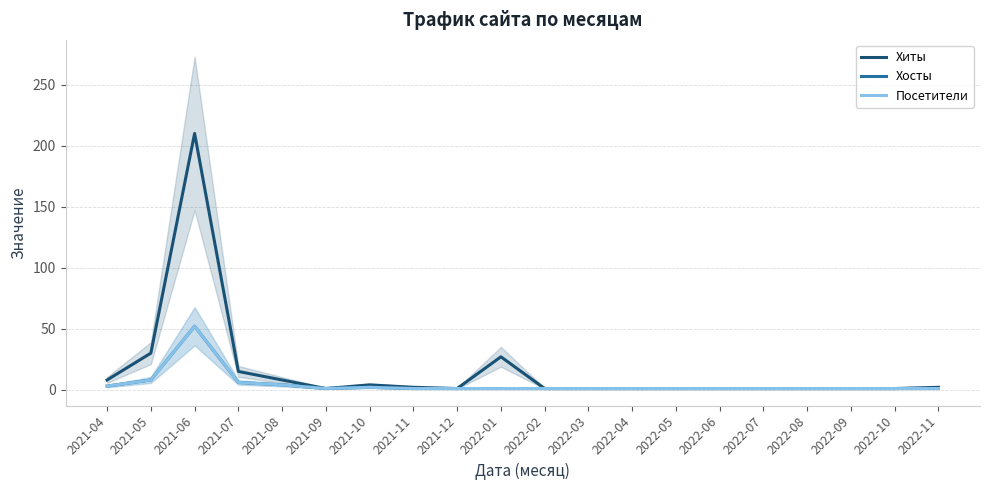

Rank the series at 2021-09 from lowest to highest value.

Хиты, Хосты, Посетители